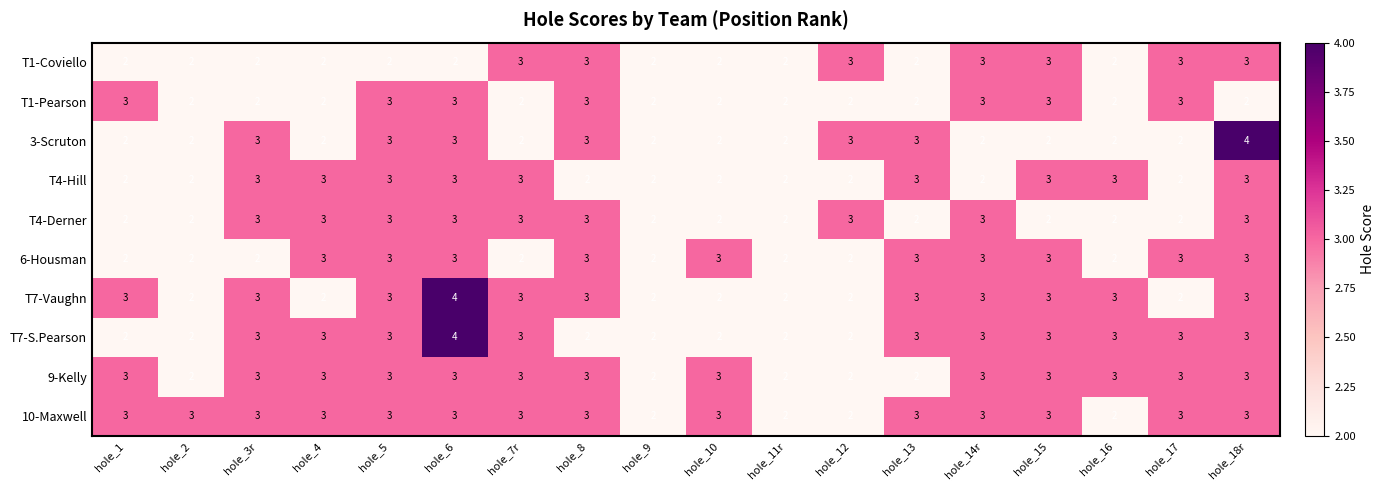

What is the sum of all 6-Housman values?

46